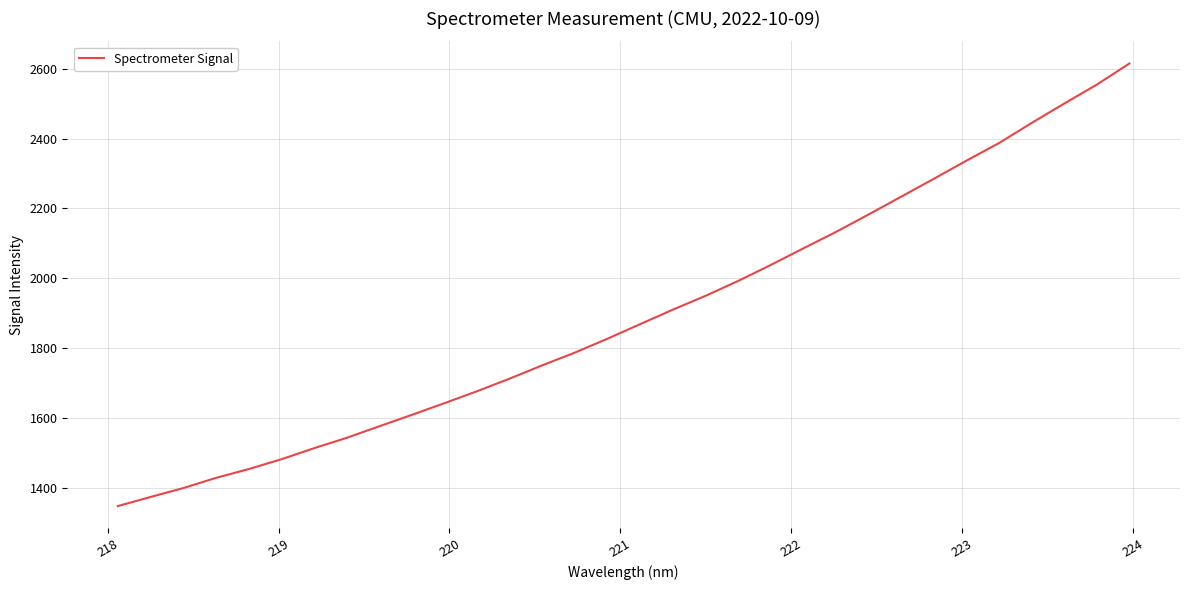

What is the maximum value shown in the chart?

2615.4